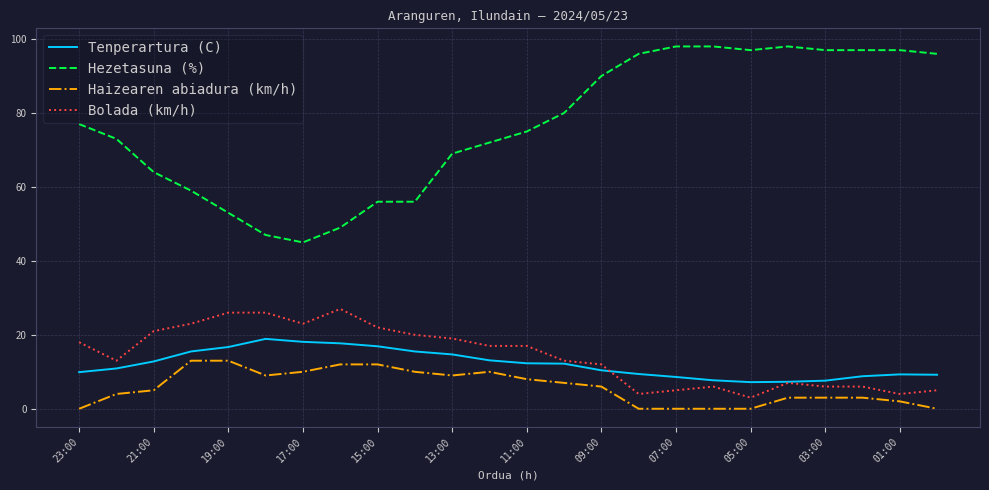

What is the average value of the Hezetasuna (%) series?

76.6